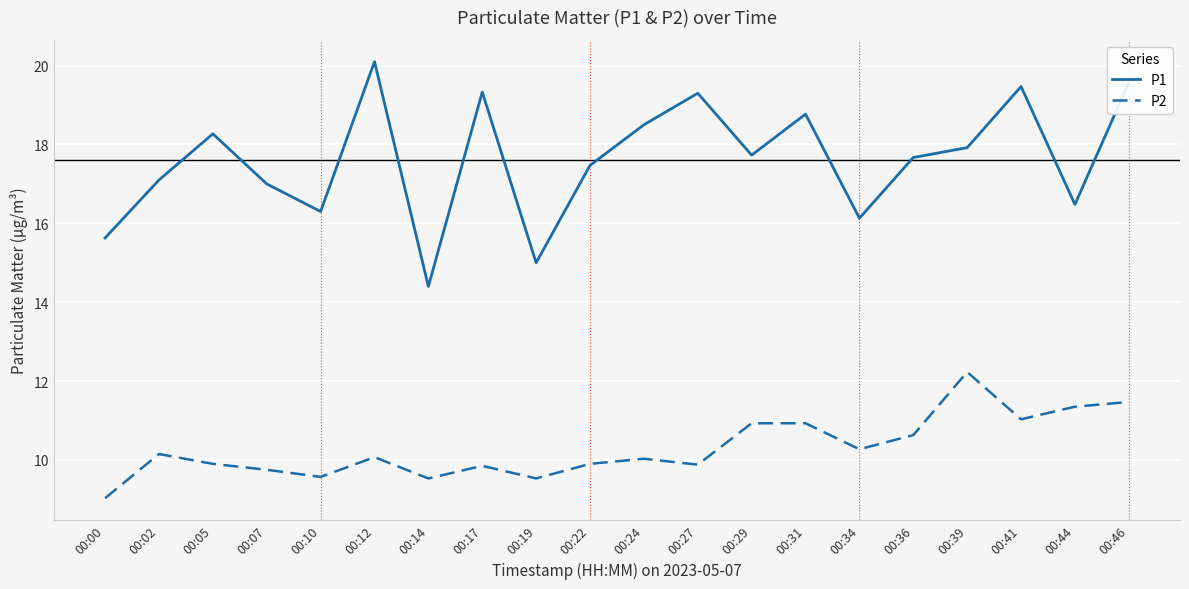

Rank the series by their average value, from lowest to highest.

P2, P1